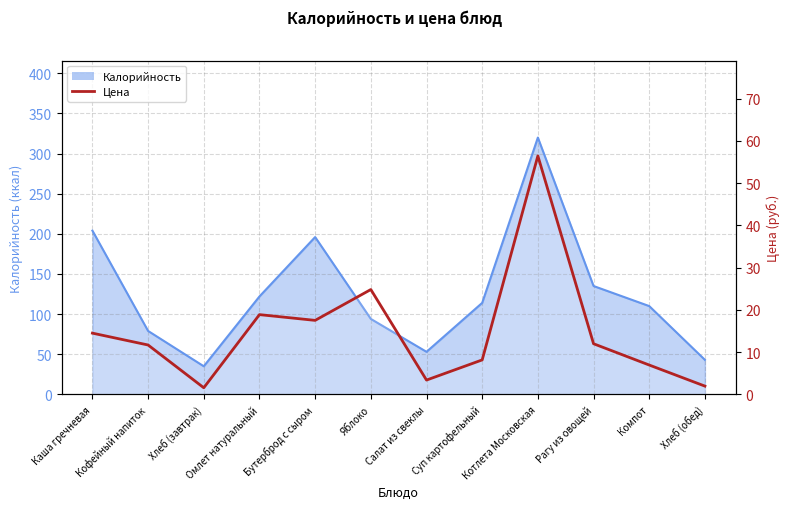

Which category has the lowest value across all series?

Хлеб (завтрак)